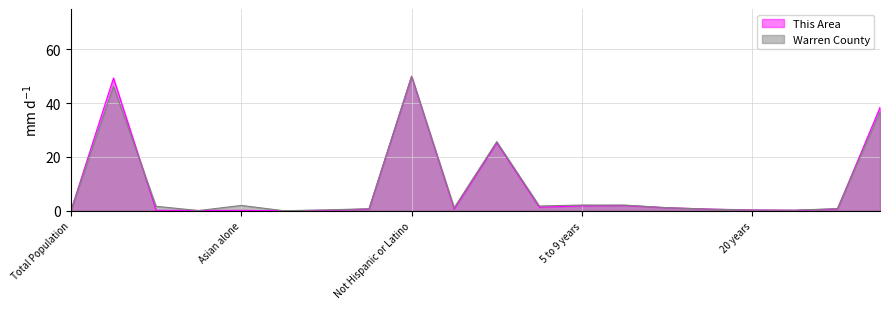

What is the total value across all series at Under 5 years?

3.1